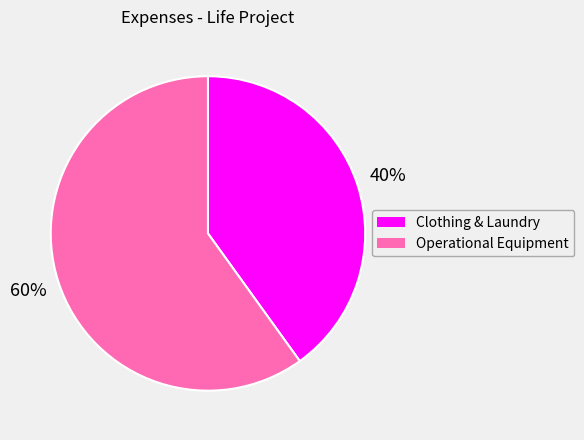

Count the number of slices in the pie.

2